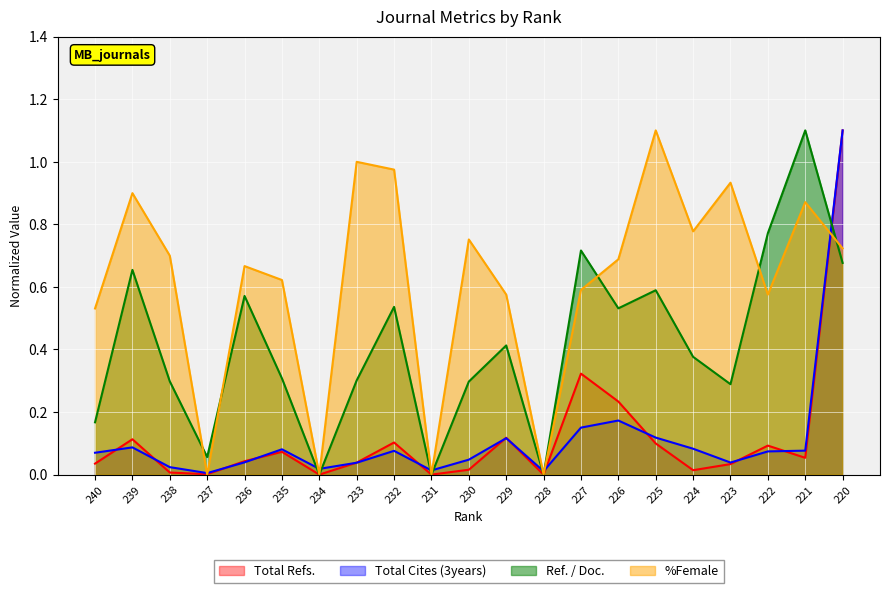

Reading left to right, what are all the values shown in this chart?

Total Refs.: 240=0.0	239=0.1	238=0.0	237=0.0	236=0.0	235=0.1	234=0.0	233=0.0	232=0.1	231=0.0	230=0.0	229=0.1	228=0.0	227=0.3	226=0.2	225=0.1	224=0.0	223=0.0	222=0.1	221=0.1	220=1.1
Total Cites (3years): 240=0.1	239=0.1	238=0.0	237=0.0	236=0.0	235=0.1	234=0.0	233=0.0	232=0.1	231=0.0	230=0.0	229=0.1	228=0.0	227=0.2	226=0.2	225=0.1	224=0.1	223=0.0	222=0.1	221=0.1	220=1.1
Ref. / Doc.: 240=0.2	239=0.7	238=0.3	237=0.1	236=0.6	235=0.3	234=0.0	233=0.3	232=0.5	231=0.0	230=0.3	229=0.4	228=0.0	227=0.7	226=0.5	225=0.6	224=0.4	223=0.3	222=0.8	221=1.1	220=0.7
%Female: 240=0.5	239=0.9	238=0.7	237=0.0	236=0.7	235=0.6	234=0.0	233=1.0	232=1.0	231=0.0	230=0.8	229=0.6	228=0.0	227=0.6	226=0.7	225=1.1	224=0.8	223=0.9	222=0.6	221=0.9	220=0.7